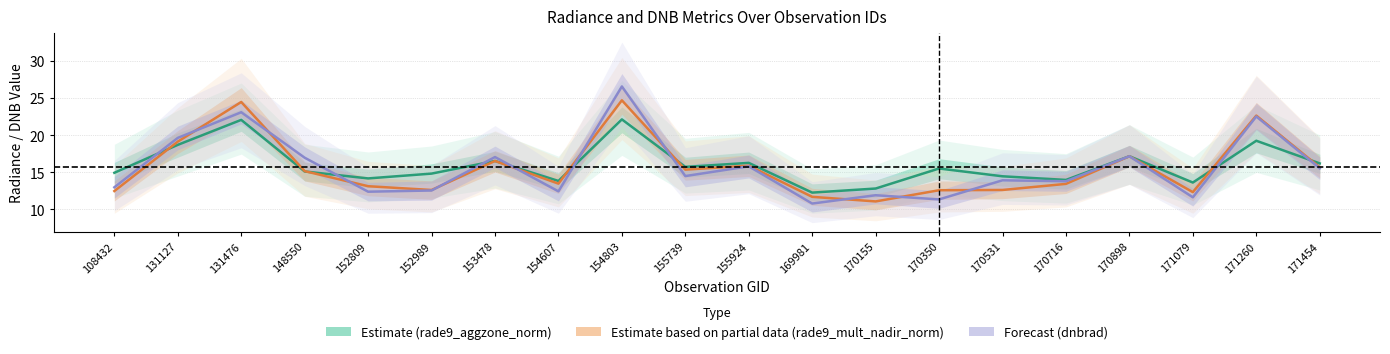

After their last crossing, which series has the higher values: Estimate (rade9_aggzone_norm) or Forecast (dnbrad)?

Estimate (rade9_aggzone_norm)